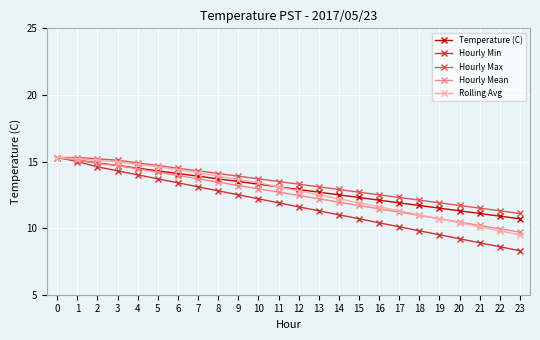

The value of Hourly Mean at 21 is 3.1. True or false?

False